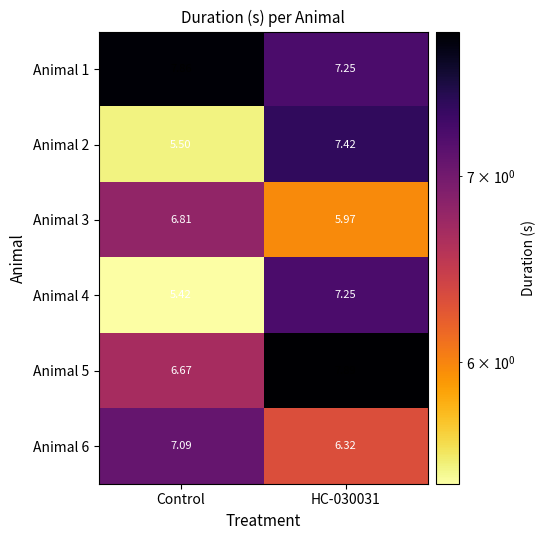

How many categories are shown in the chart?

2